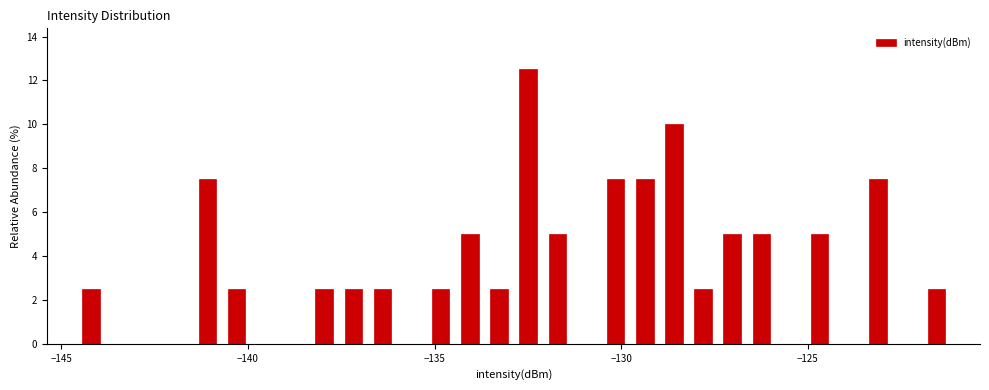

Around what value on the x-axis is the tallest bar? Give the approximate position of its centre, as read against the axis.

-132.5